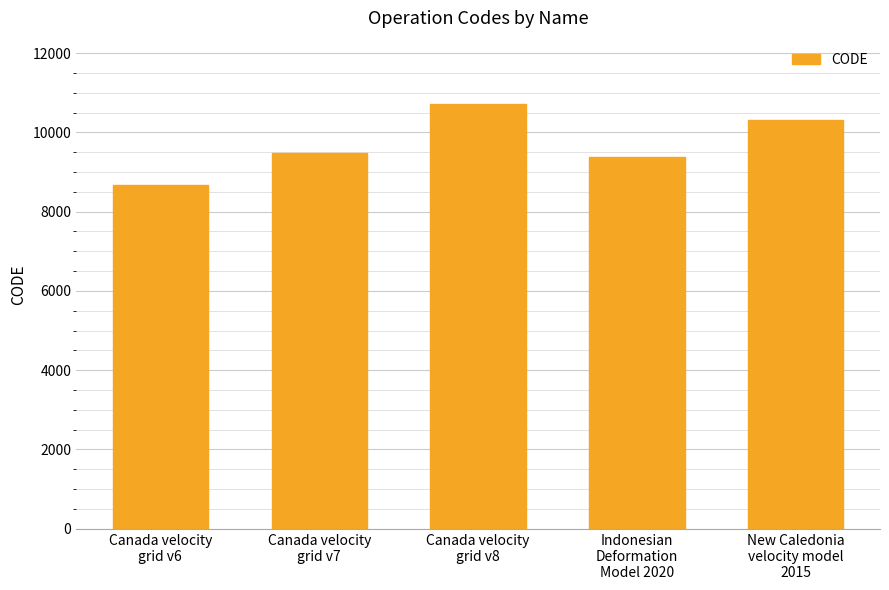

True or false: the data shows 14485 at Canada velocity
grid v6.

False